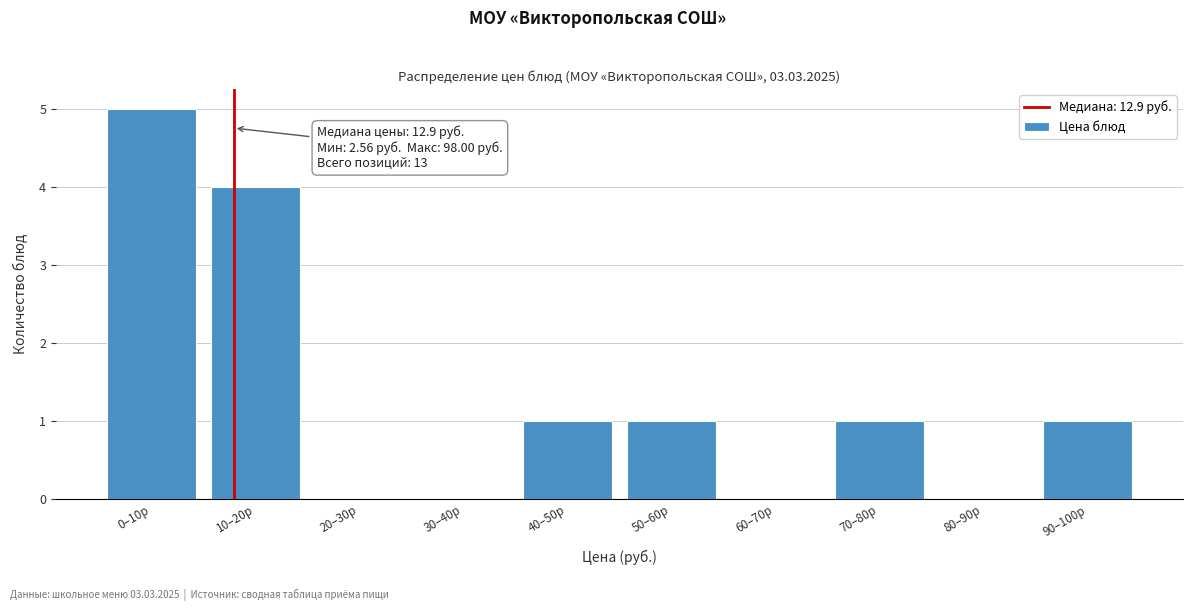

Reading left to right, extract all data points from this chart.

0–10р=5	10–20р=4	20–30р=0	30–40р=0	40–50р=1	50–60р=1	60–70р=0	70–80р=1	80–90р=0	90–100р=1